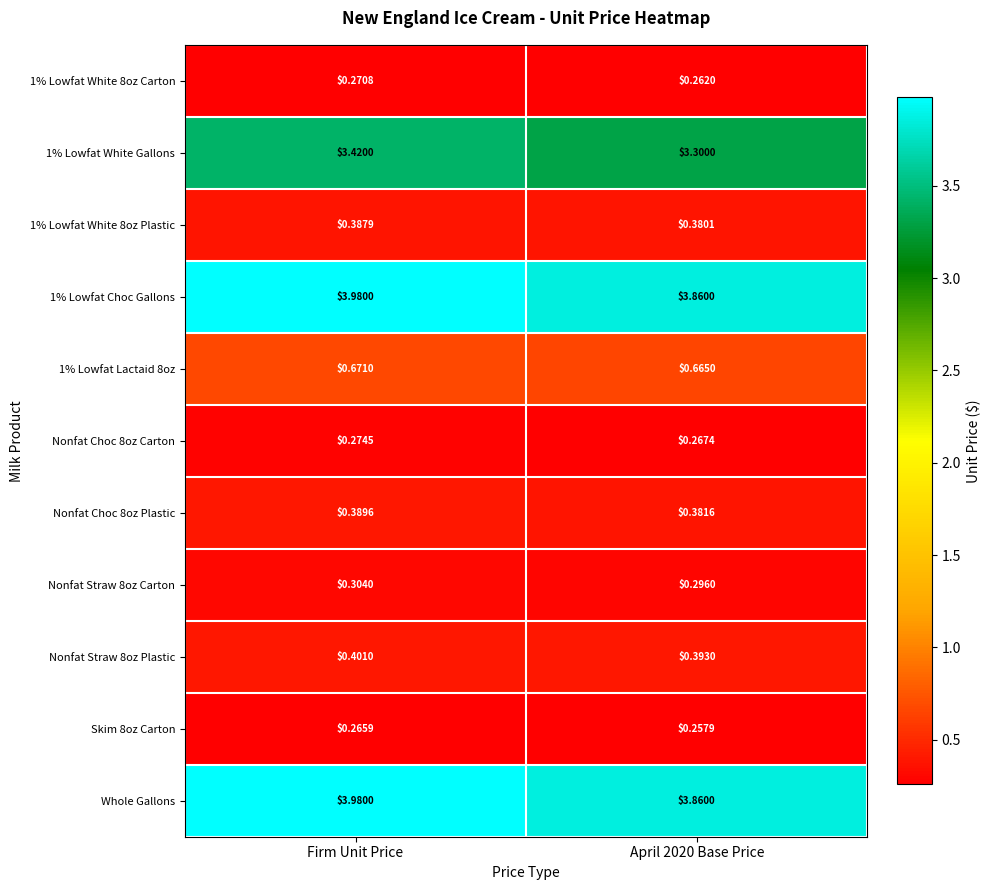

At which label does 1% Lowfat Lactaid 8oz reach its peak?

Firm Unit Price